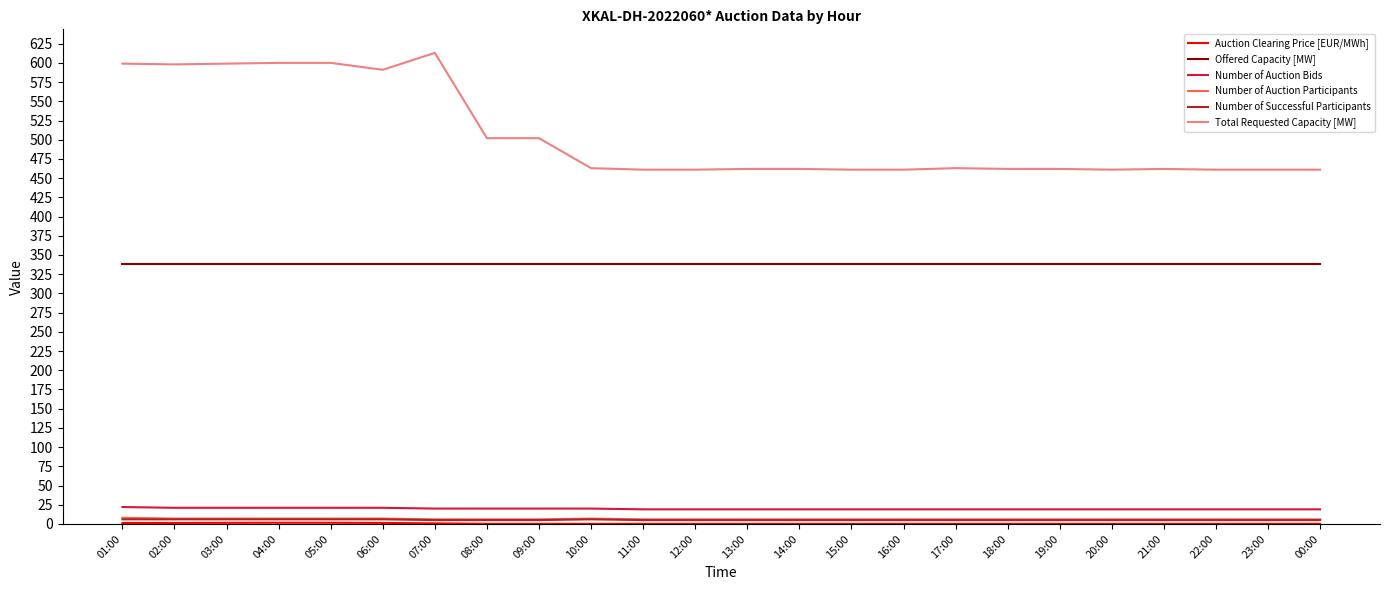

What is the lowest value of the Number of Auction Bids series?

19.0